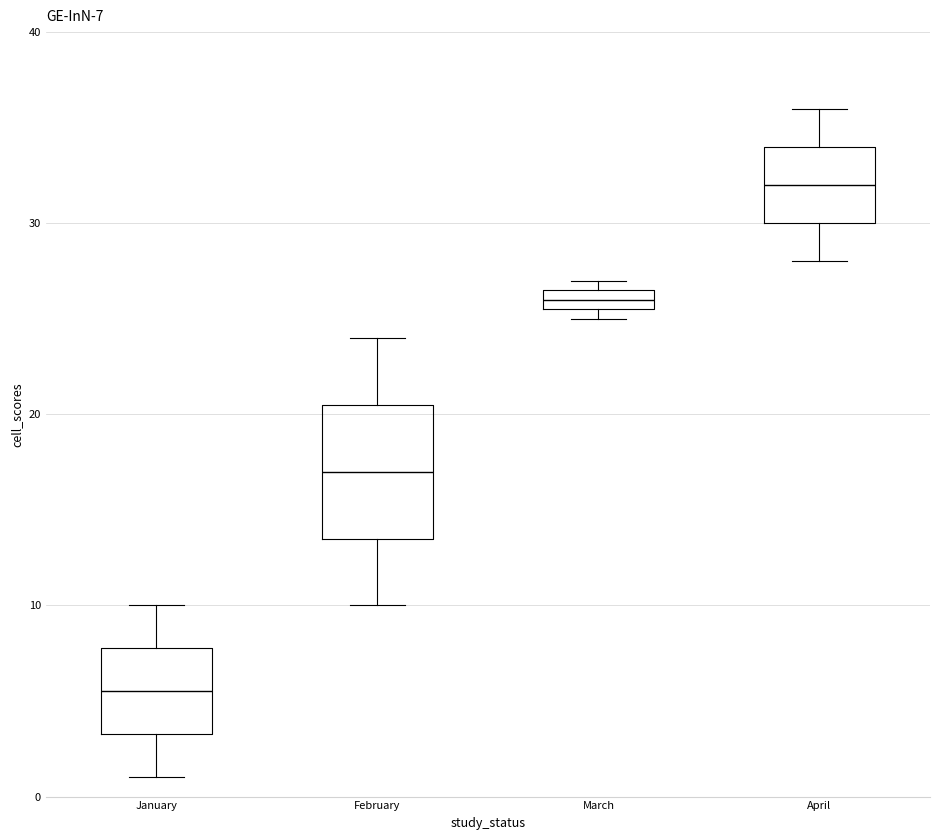

Comparing the boxes themselves (not the whiskers), which one is the tallest?

February